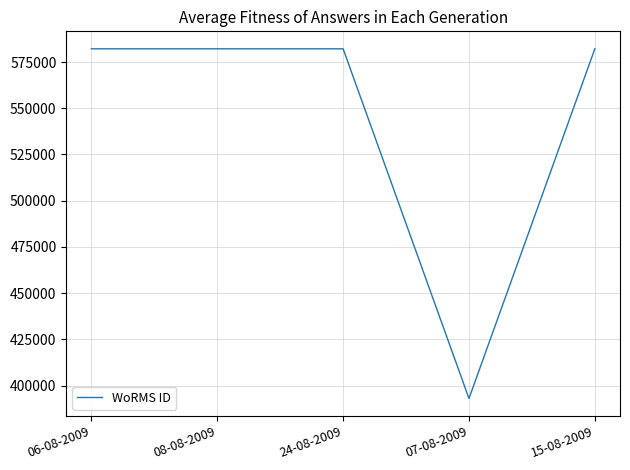

True or false: the data has more than 2 interior local peaks.

False